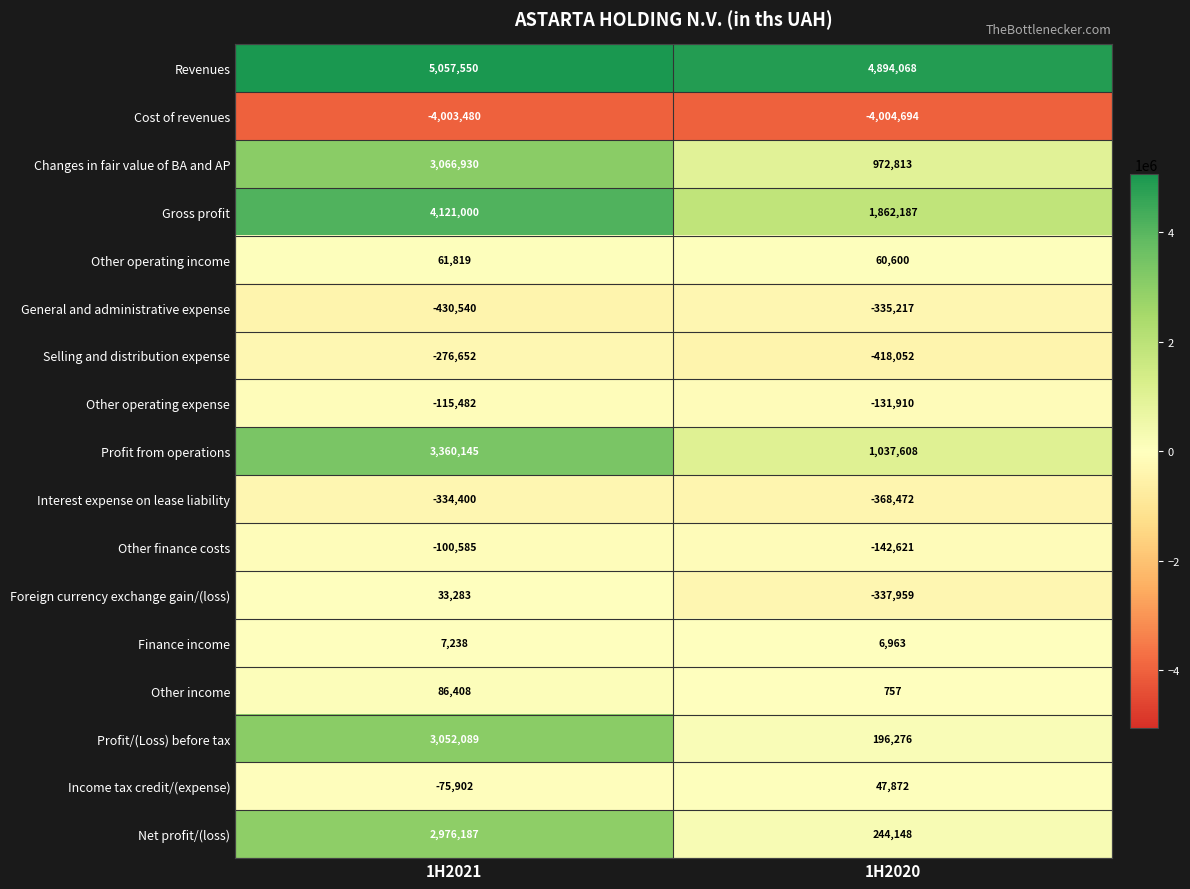

Which category has the highest value across all series?

1H2021